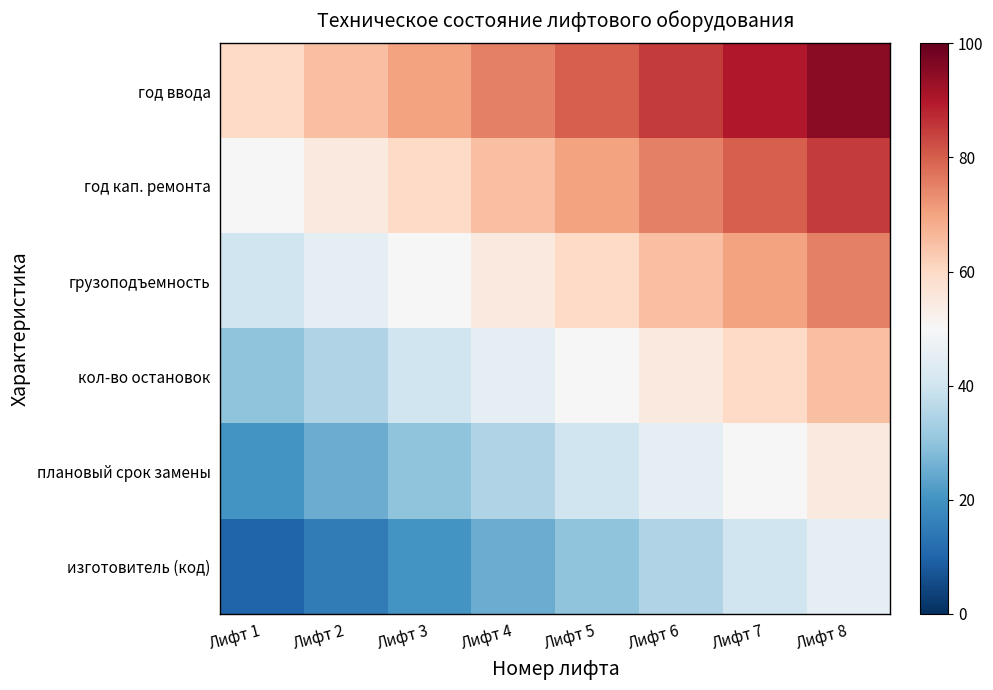

Reading left to right, transcribe all the data shown in this chart.

год ввода: Лифт 1=60	Лифт 2=65	Лифт 3=70	Лифт 4=75	Лифт 5=80	Лифт 6=85	Лифт 7=90	Лифт 8=95
год кап. ремонта: Лифт 1=50	Лифт 2=55	Лифт 3=60	Лифт 4=65	Лифт 5=70	Лифт 6=75	Лифт 7=80	Лифт 8=85
грузоподъемность: Лифт 1=40	Лифт 2=45	Лифт 3=50	Лифт 4=55	Лифт 5=60	Лифт 6=65	Лифт 7=70	Лифт 8=75
кол-во остановок: Лифт 1=30	Лифт 2=35	Лифт 3=40	Лифт 4=45	Лифт 5=50	Лифт 6=55	Лифт 7=60	Лифт 8=65
плановый срок замены: Лифт 1=20	Лифт 2=25	Лифт 3=30	Лифт 4=35	Лифт 5=40	Лифт 6=45	Лифт 7=50	Лифт 8=55
изготовитель (код): Лифт 1=10	Лифт 2=15	Лифт 3=20	Лифт 4=25	Лифт 5=30	Лифт 6=35	Лифт 7=40	Лифт 8=45